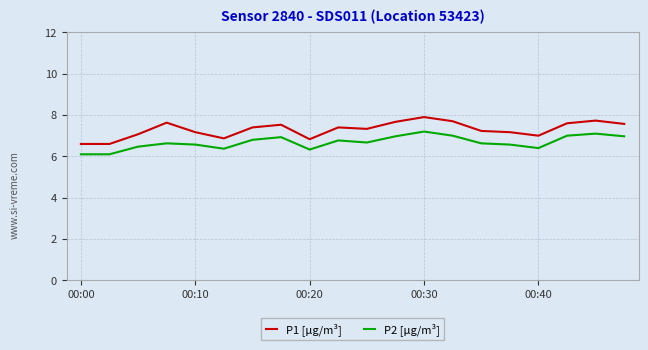

Which series has the largest total across all categories?

P1 [μg/m³]